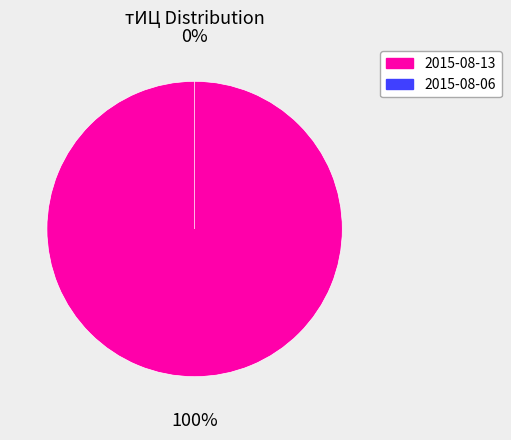

How many segments does this pie chart have?

2